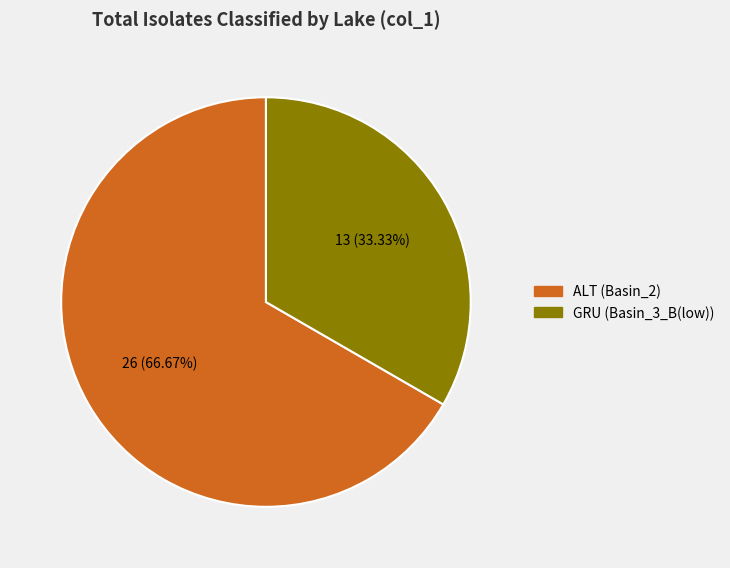

Does any single category account for the majority?

Yes